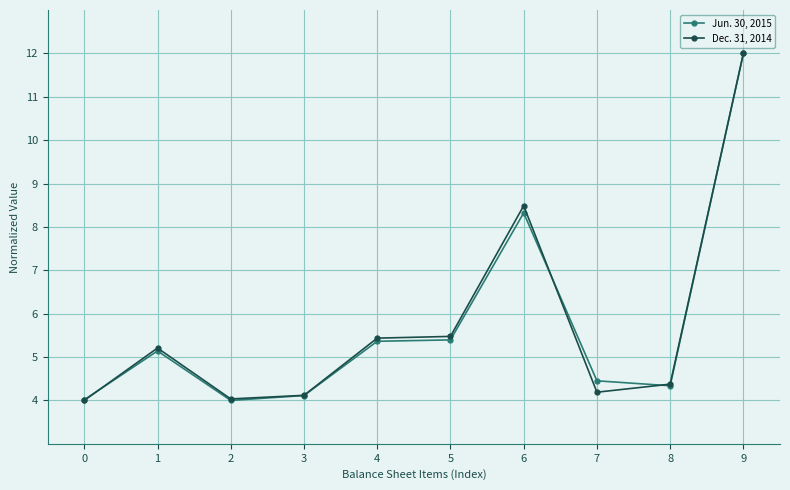

At which label does Jun. 30, 2015 reach its peak?

9